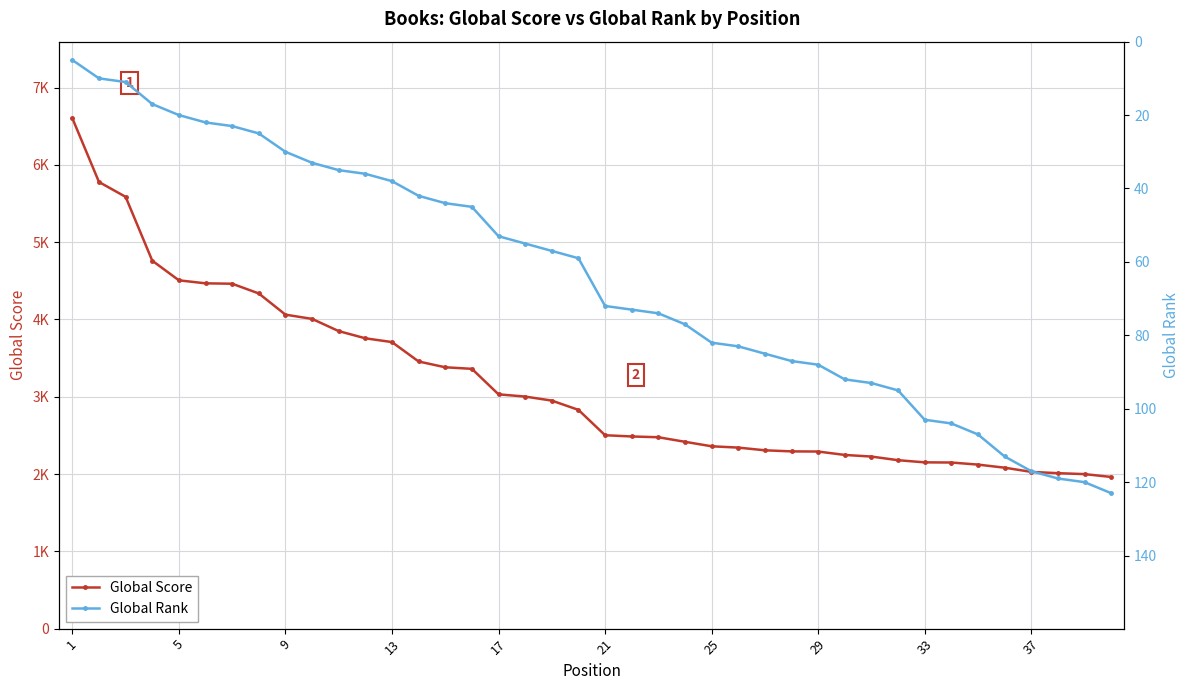

Rank the series by their maximum value, from lowest to highest.

Global Rank, Global Score